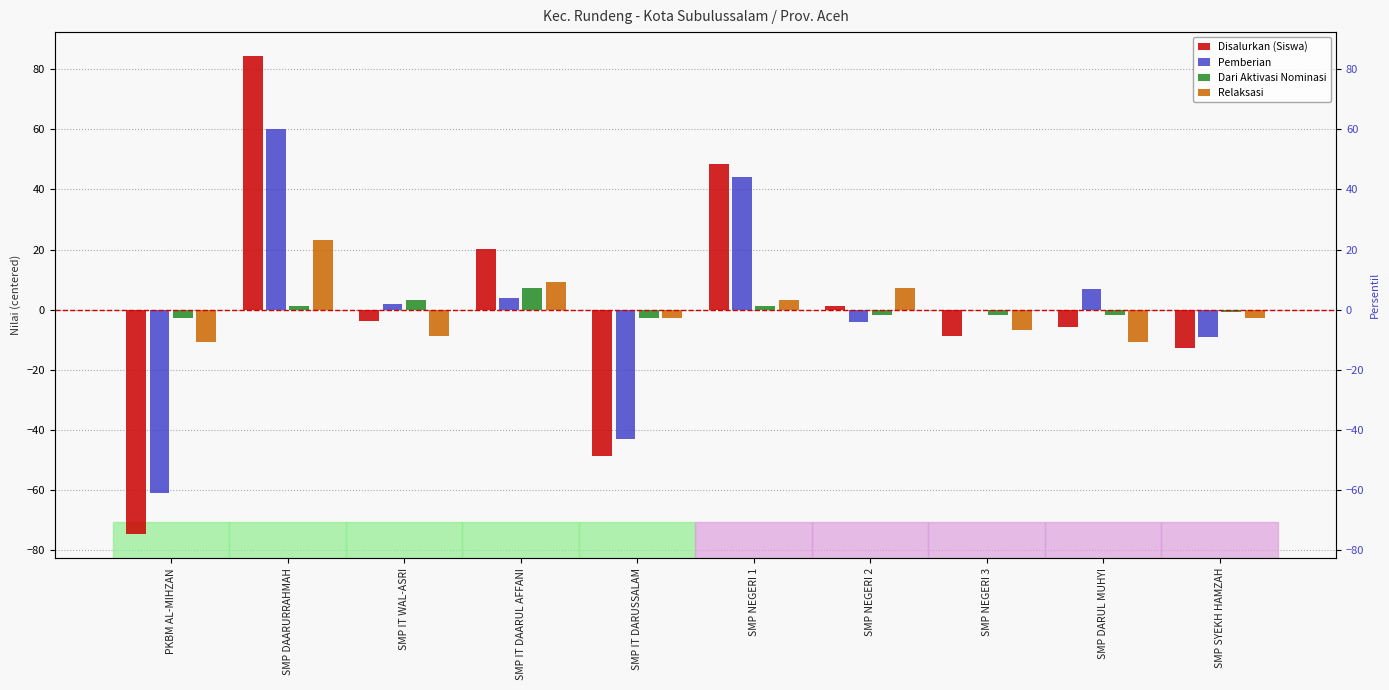

At how many categories does at least one series exceed 28?

2